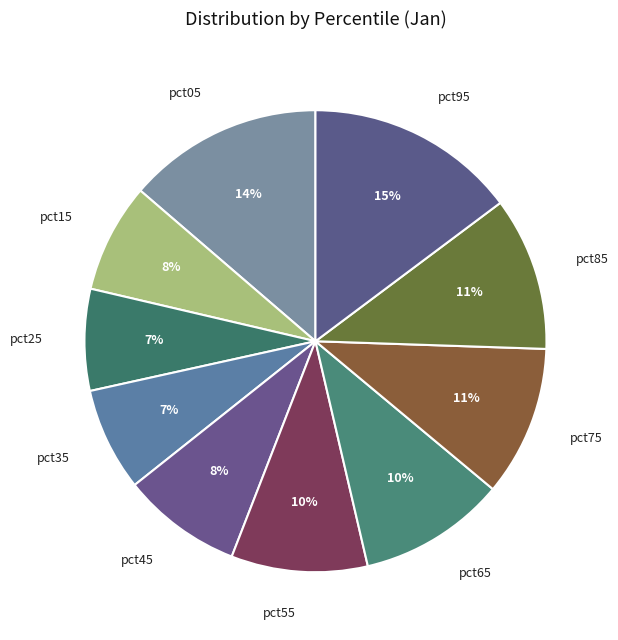

What is the largest slice in the pie chart?

pct95